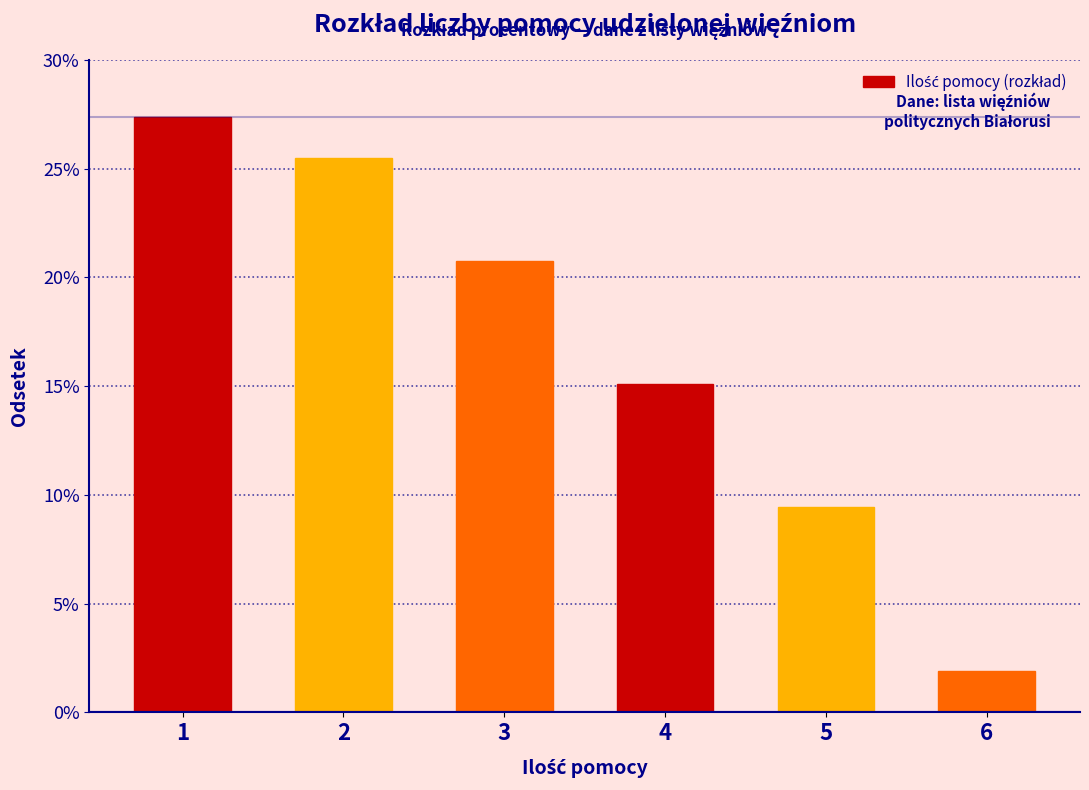

What is the height of the bar covering 3.5 to 4.5 on the x-axis? The values are not printed on the chart, so give them approximately, as read against the axis.

15.0